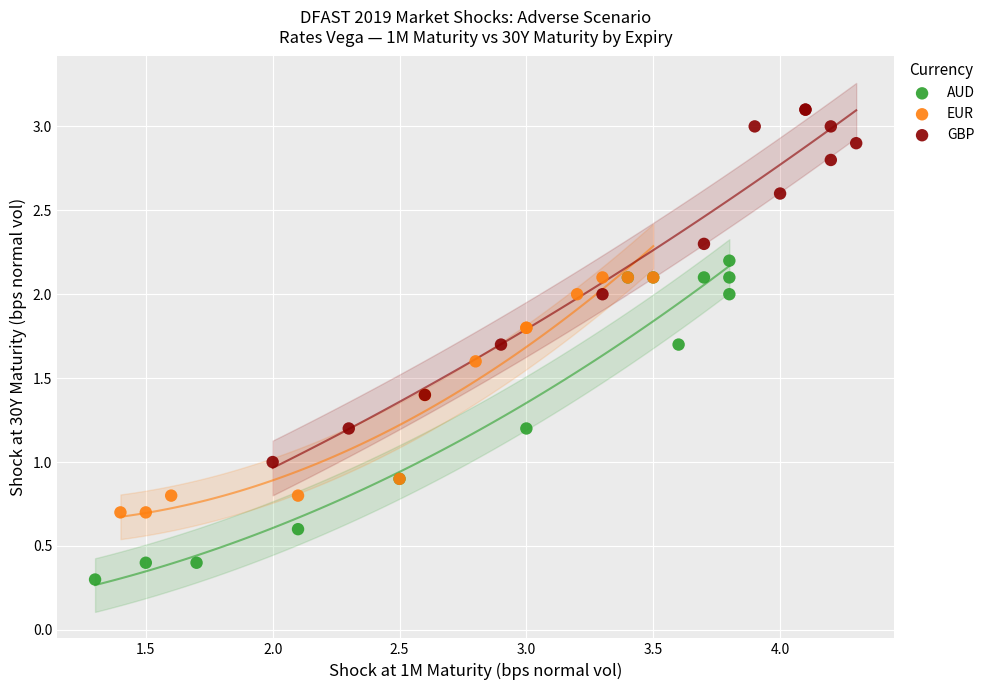

Which series has the widest spread of Y values?

GBP